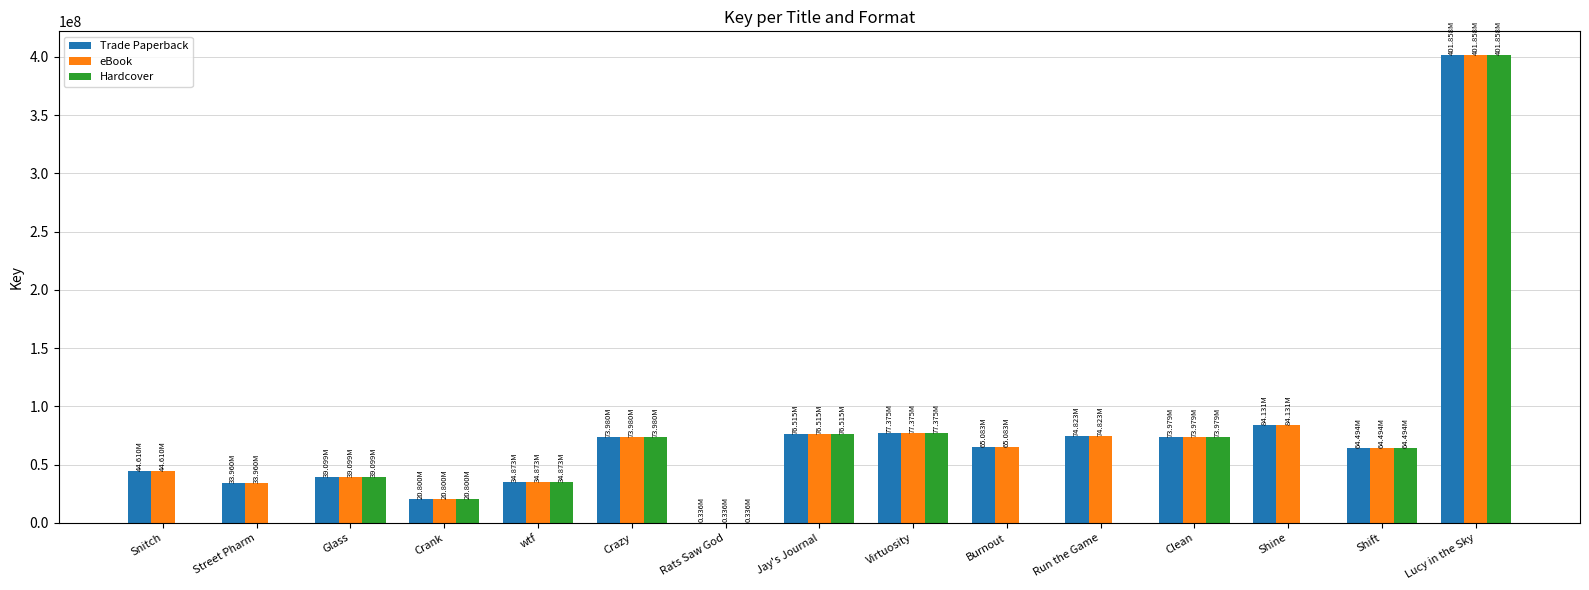

At which category is the sum across all series the highest?

Lucy in the Sky